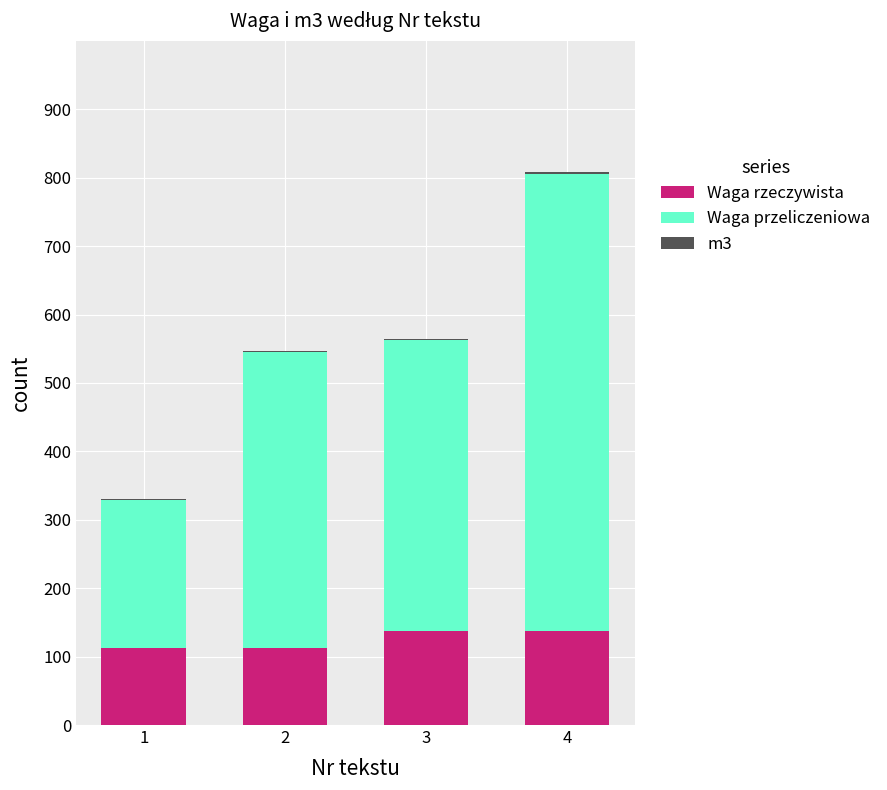

Does the chart contain stacked bars?

Yes